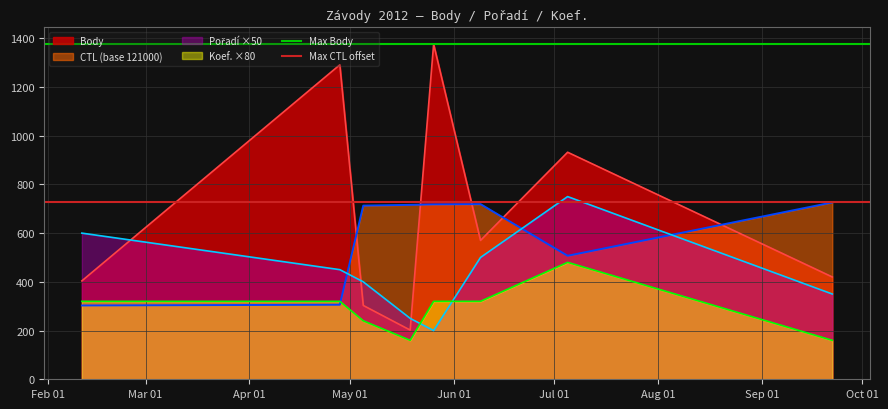

What is the maximum value shown in the chart?

1376